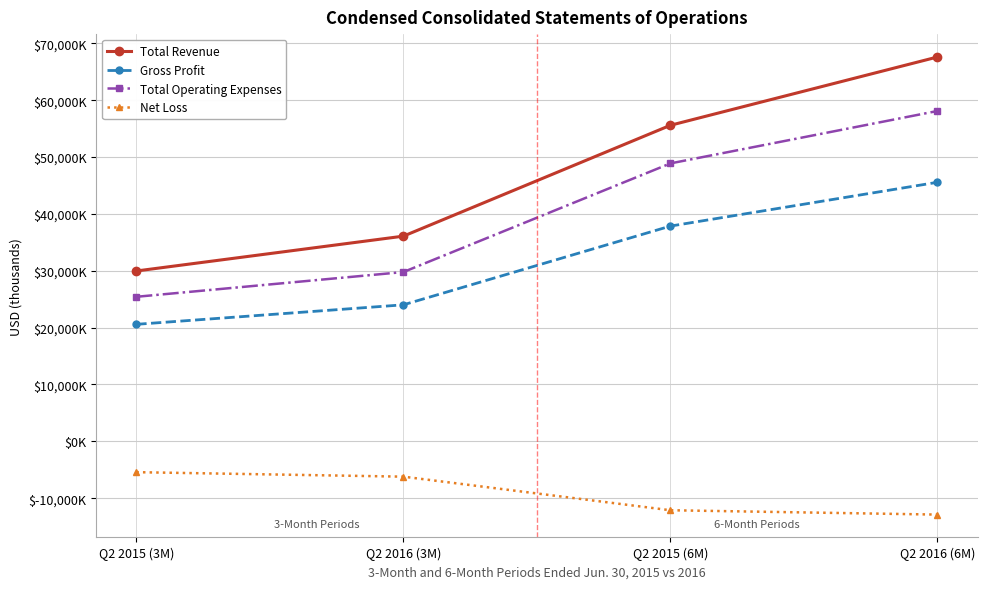

At how many categories does at least one series exceed 64671?

1